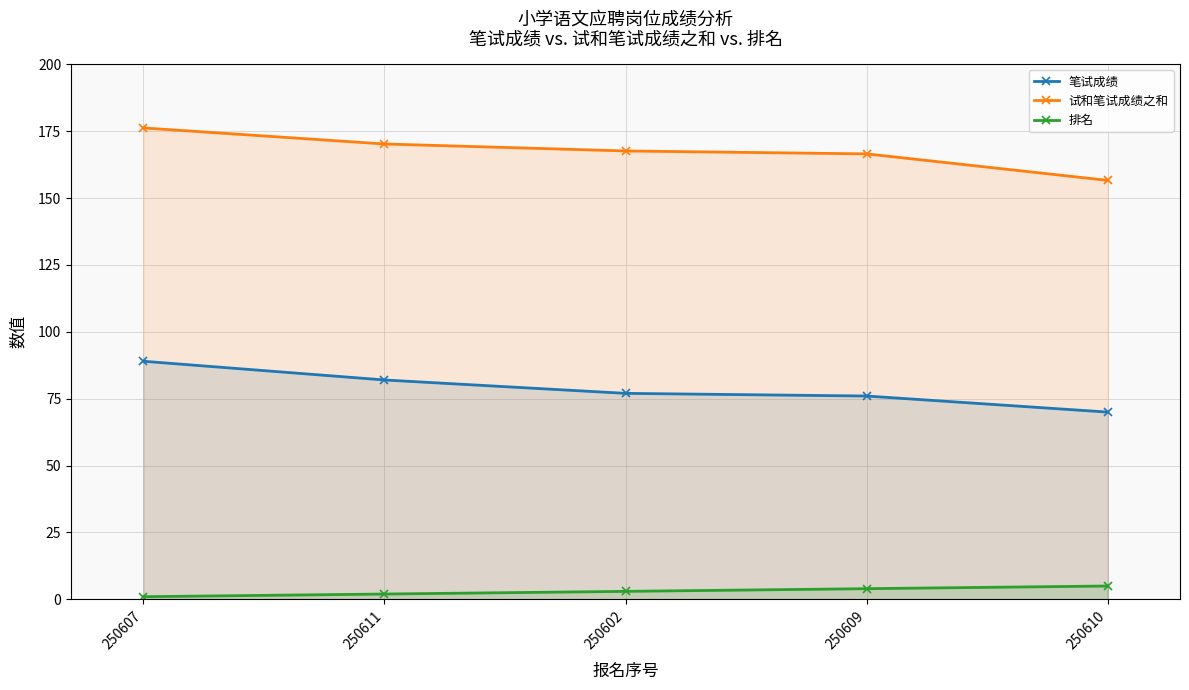

How many values in the 排名 series exceed 3?

2